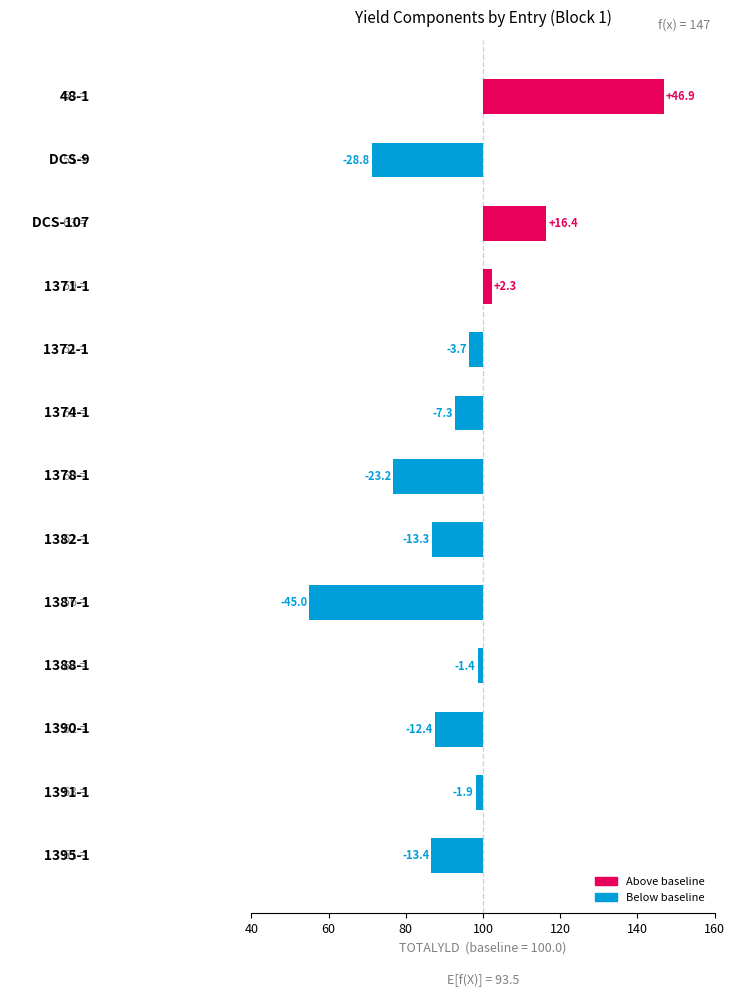

True or false: the data shows 2.3 at 100.

True